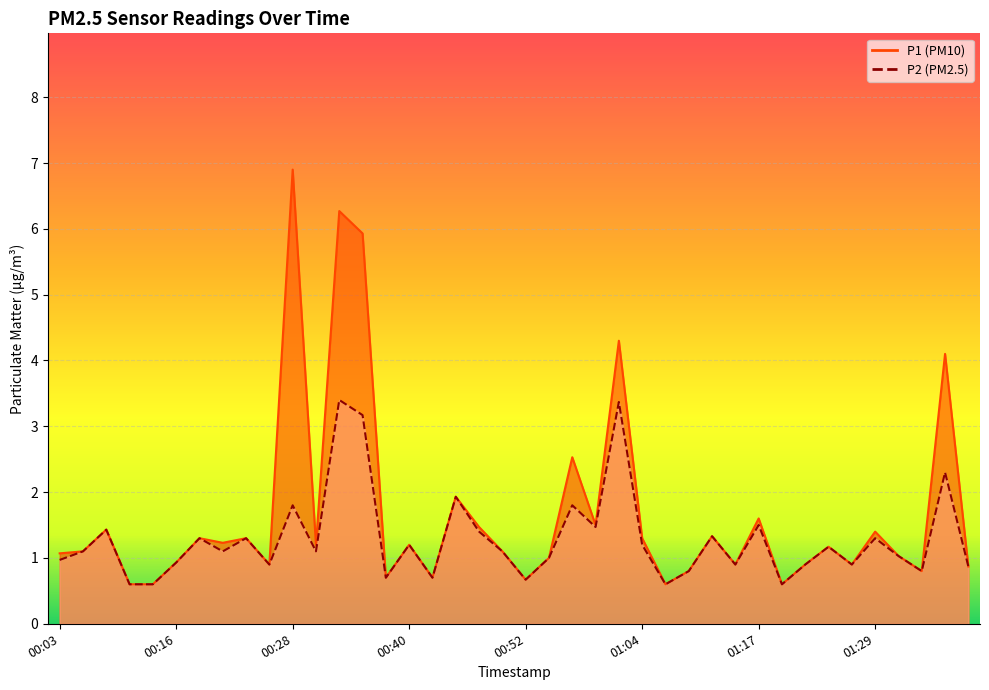

Reading left to right, transcribe all the data shown in this chart.

P1: 1.1	1.1	1.4	0.6	0.6	0.9	1.3	1.2	1.3	0.9	6.9	1.2	6.3	5.9	0.7	1.2	0.7	1.9	1.5	1.1	0.7	1.0	2.5	1.5	4.3	1.3	0.6	0.8	1.3	0.9	1.6	0.6	0.9	1.2	0.9	1.4	1.0	0.8	4.1	0.9
P2: 1.0	1.1	1.4	0.6	0.6	0.9	1.3	1.1	1.3	0.9	1.8	1.1	3.4	3.2	0.7	1.2	0.7	1.9	1.4	1.1	0.7	1.0	1.8	1.5	3.4	1.2	0.6	0.8	1.3	0.9	1.5	0.6	0.9	1.2	0.9	1.3	1.0	0.8	2.3	0.9